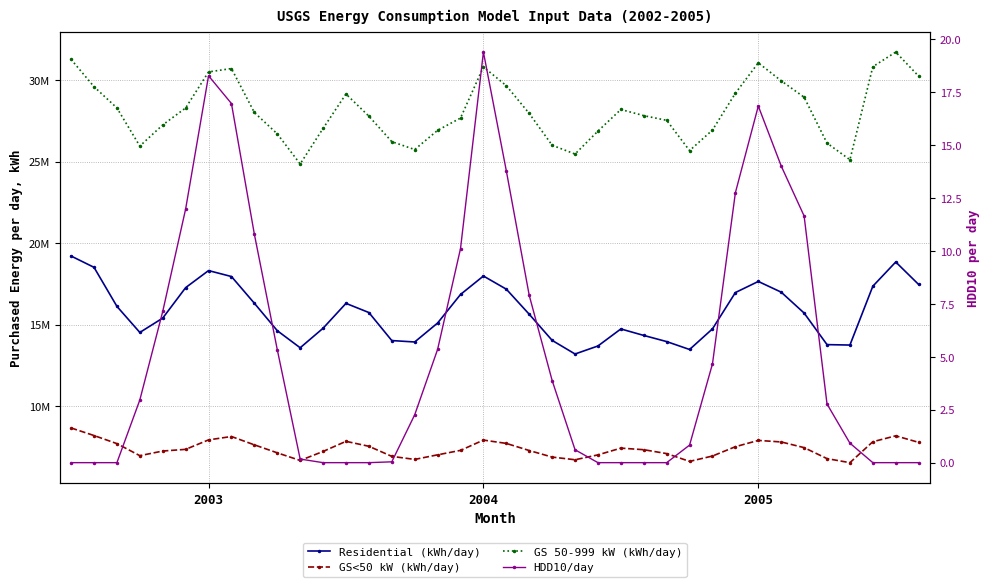

What is the difference between the maximum and second lowest values in the GS 50-999 kW (kWh/day) series?

6611271.1